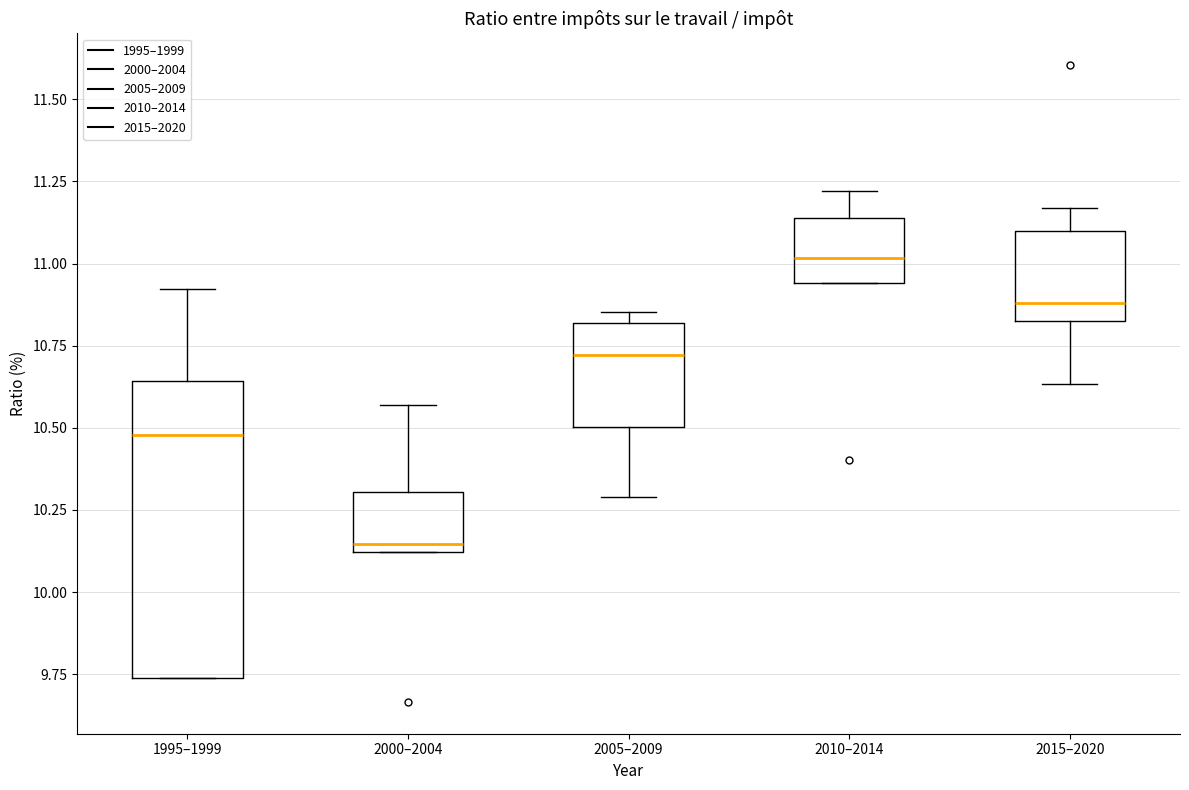

Which box is the tallest, from its lower edge to its upper edge?

1995–1999